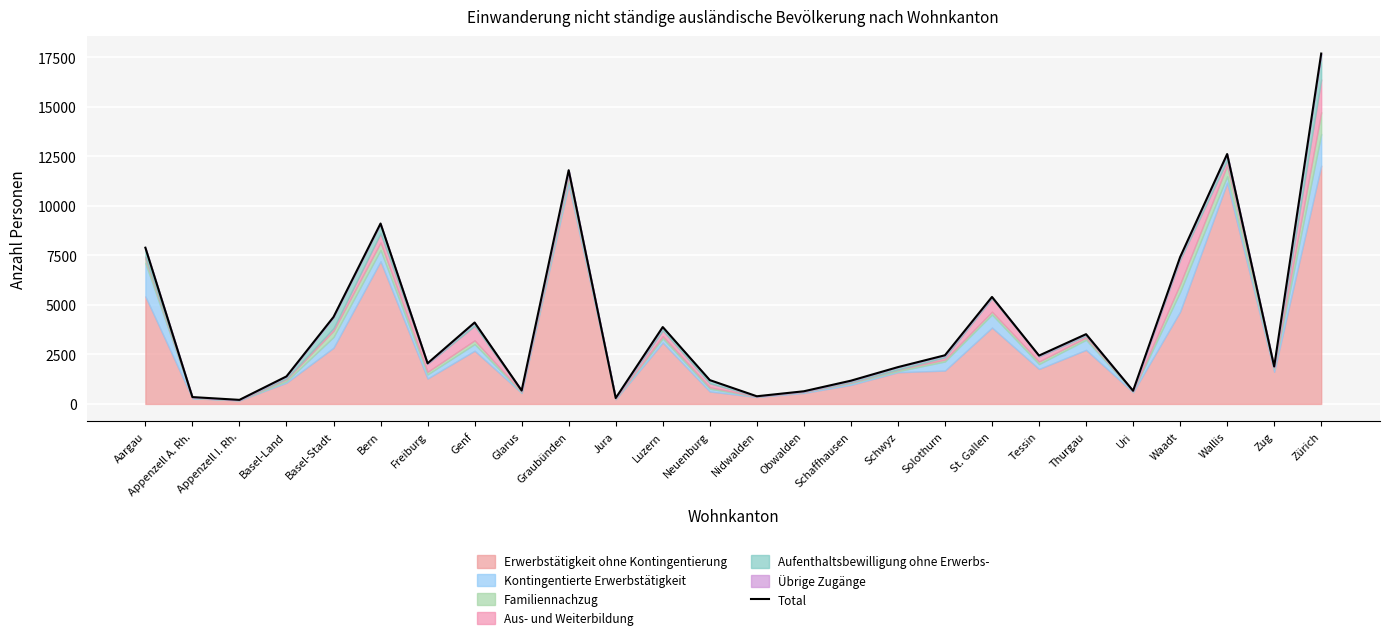

How many values exceed 2442?

12